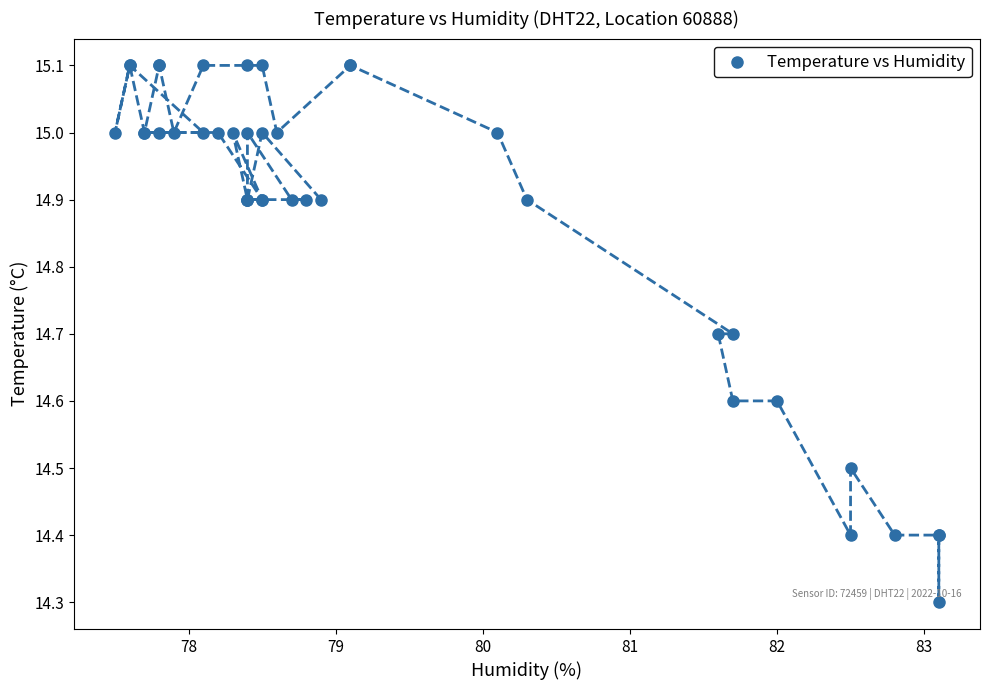

What Y value in the scatter plot is closest to 14?

14.3